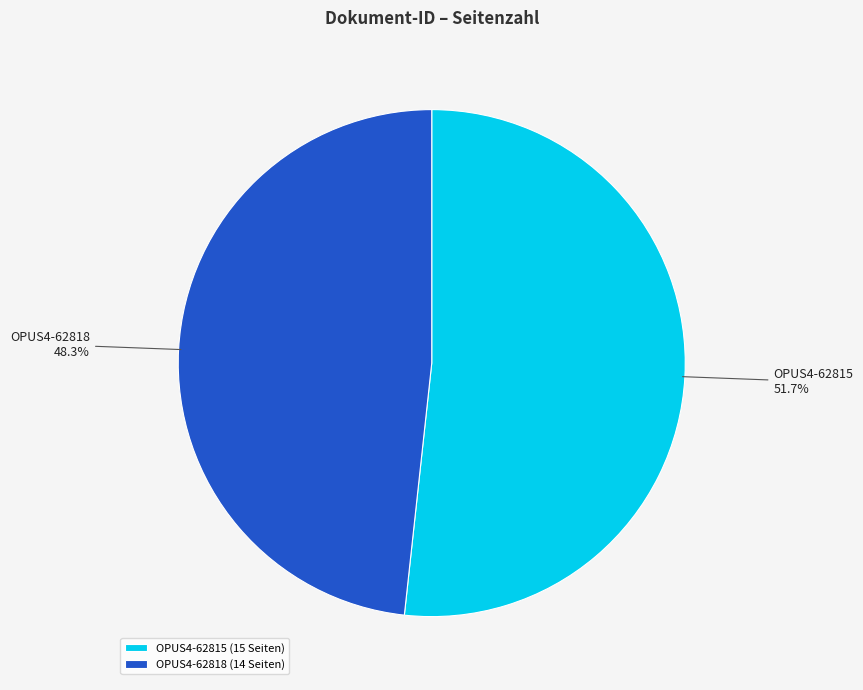

True or false: OPUS4-62818 accounts for 63% of the total.

False